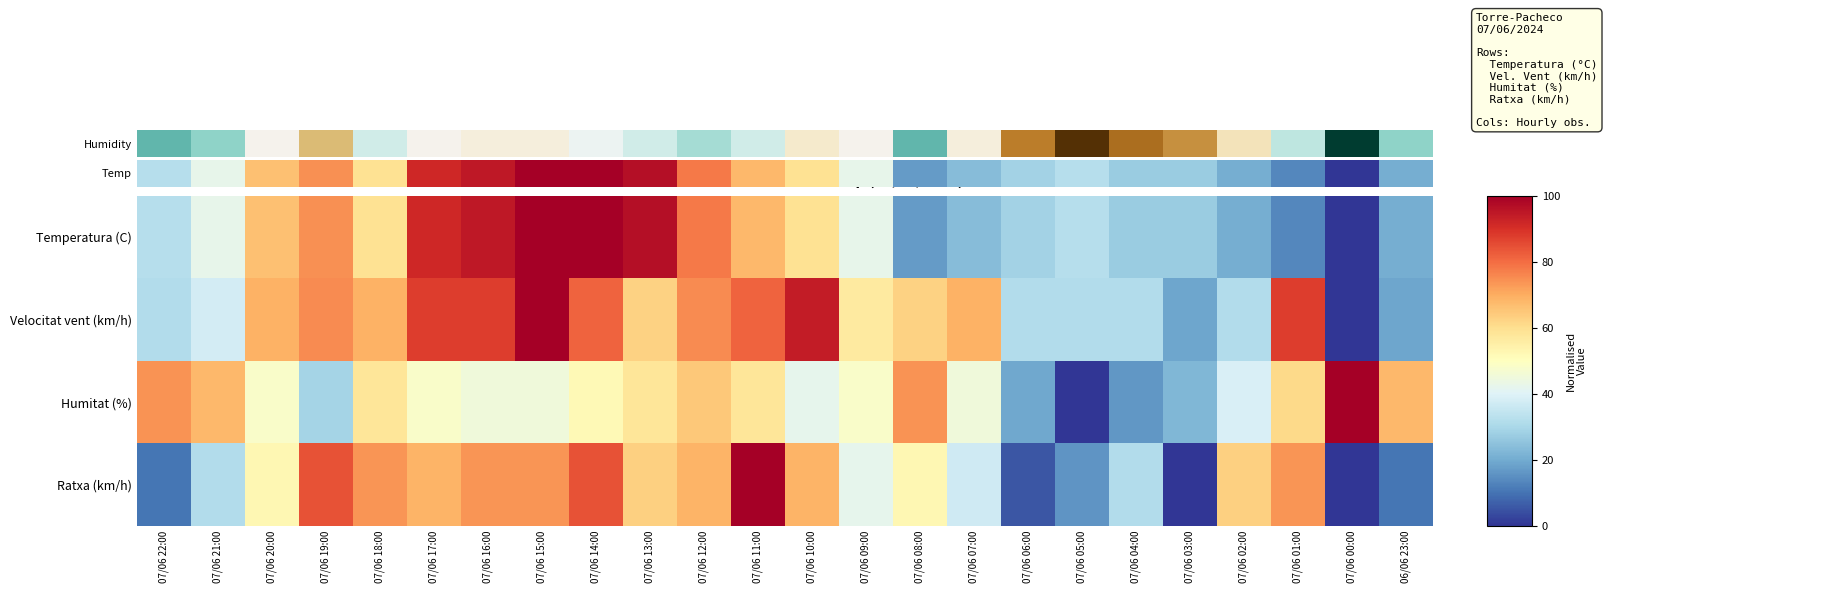

Which series has the largest range (max minus min)?

Humidity